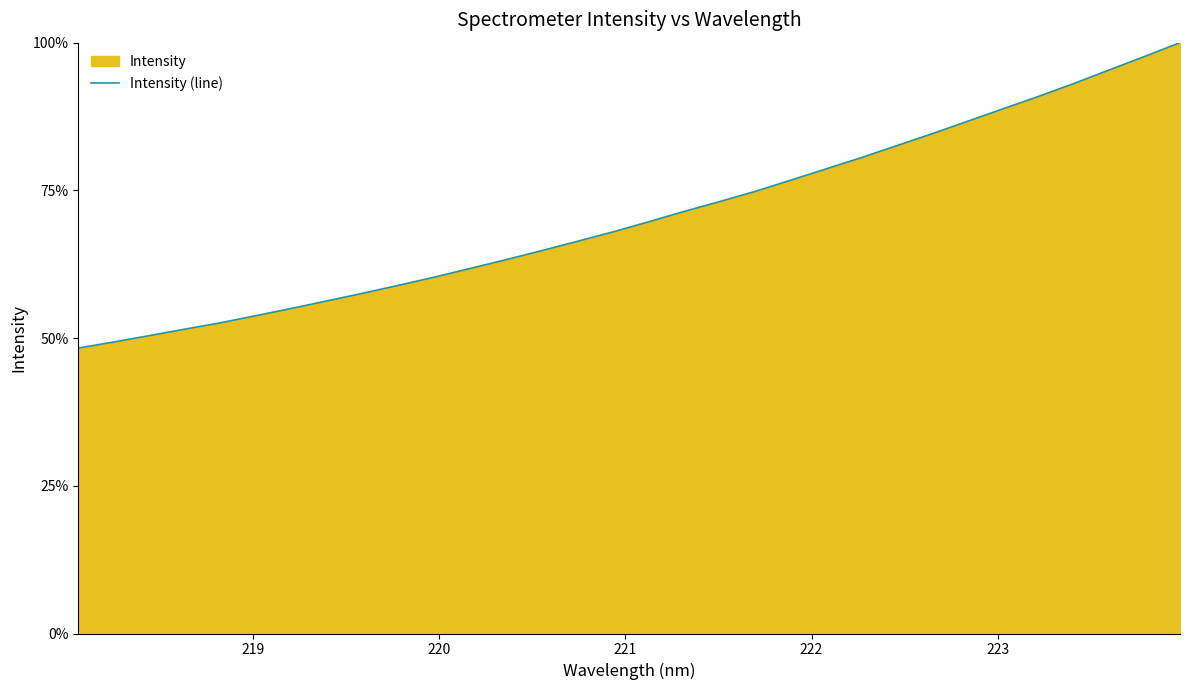

True or false: the data has more than 0 interior local peaks.

False